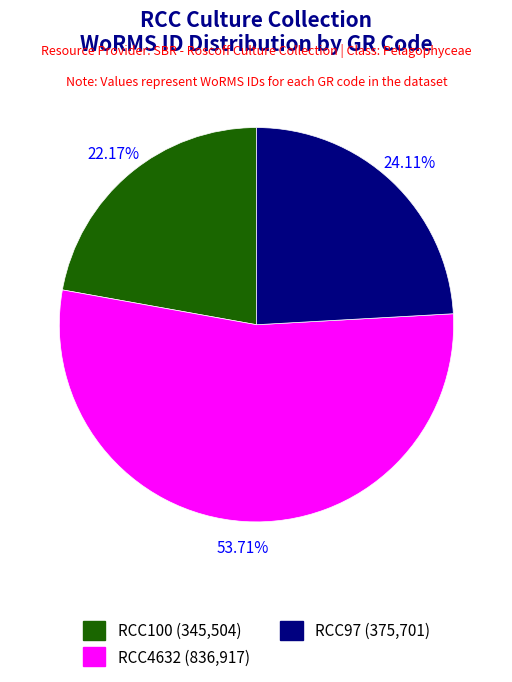

Approximately how many times larger is the value at RCC4632 compared to RCC97?

2.2